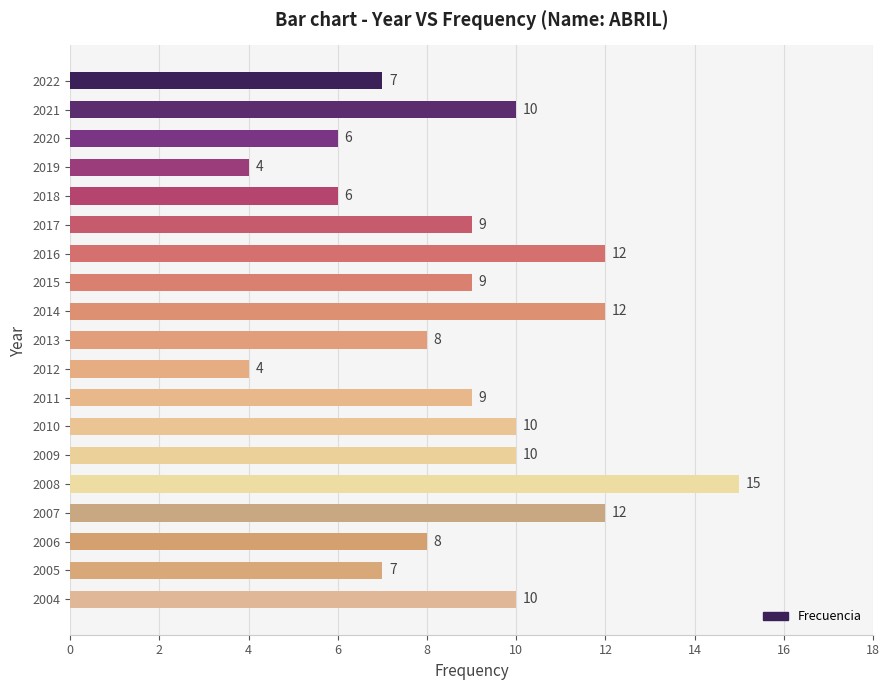

Reading bottom to top, transcribe all the data shown in this chart.

2004=10	2005=7	2006=8	2007=12	2008=15	2009=10	2010=10	2011=9	2012=4	2013=8	2014=12	2015=9	2016=12	2017=9	2018=6	2019=4	2020=6	2021=10	2022=7